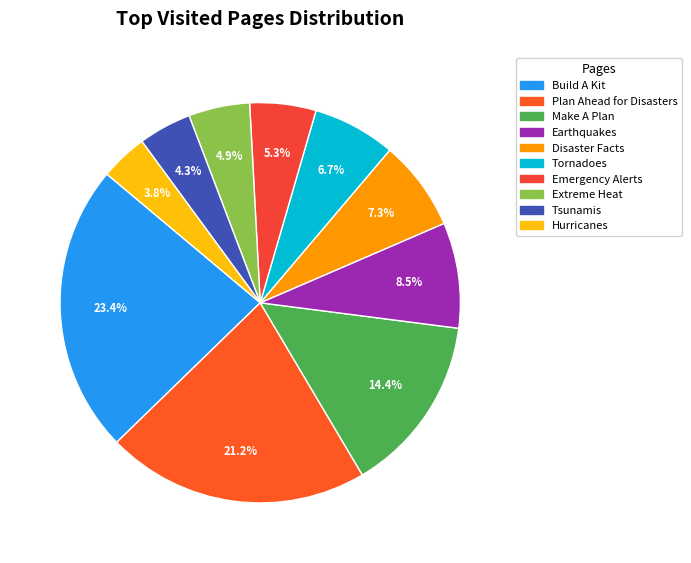

Count the number of slices in the pie.

10